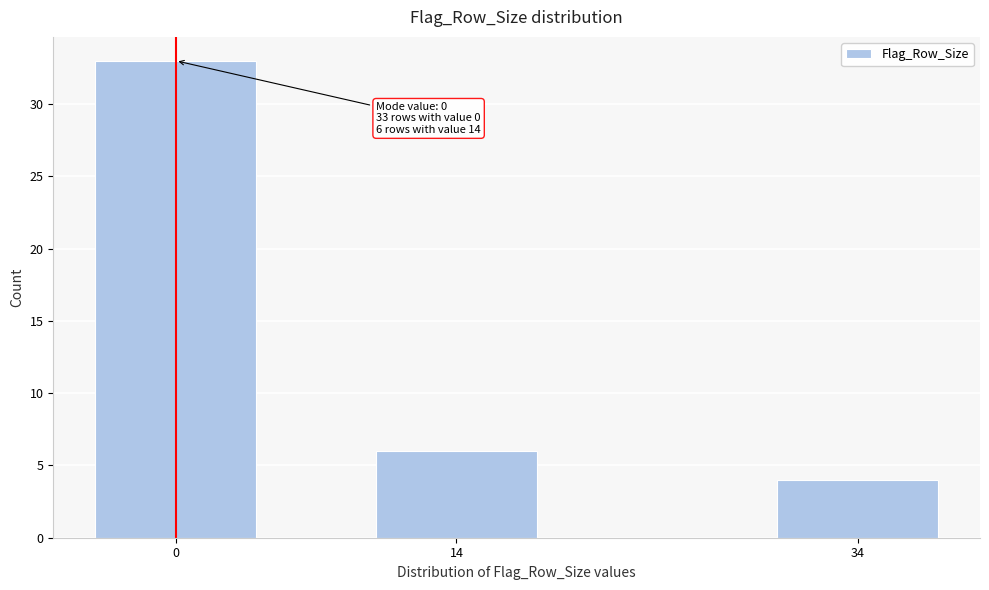

Reading right to left, transcribe all the data shown in this chart.

4	6	33